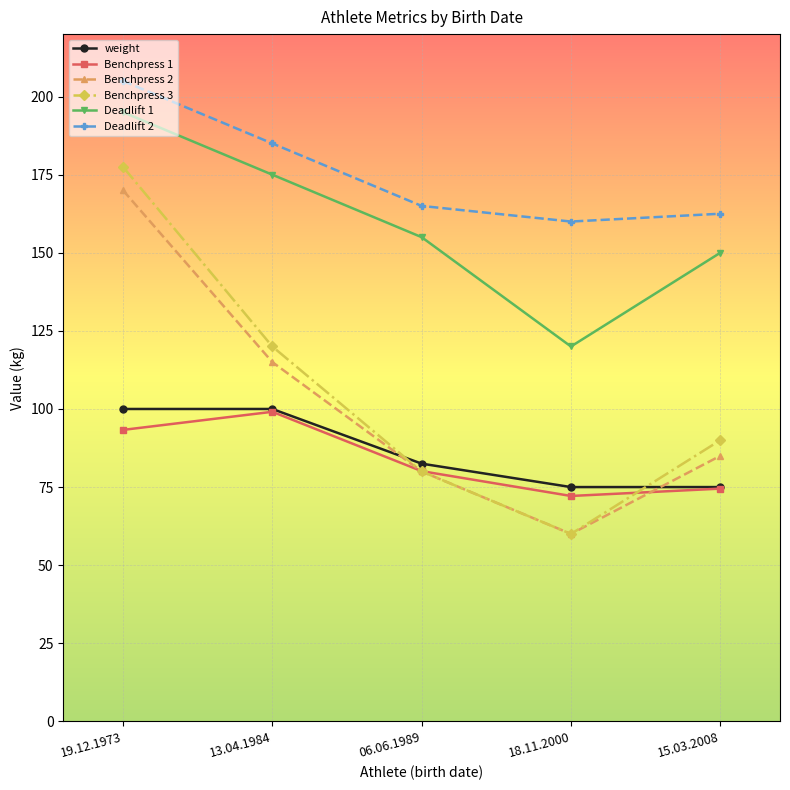

Reading left to right, extract all data points from this chart.

weight: 19.12.1973=100.0	13.04.1984=100.0	06.06.1989=82.5	18.11.2000=75.0	15.03.2008=75.0
Benchpress 1: 19.12.1973=93.3	13.04.1984=99.1	06.06.1989=80.1	18.11.2000=72.2	15.03.2008=74.5
Benchpress 2: 19.12.1973=170.0	13.04.1984=115.0	06.06.1989=80.0	18.11.2000=60.0	15.03.2008=85.0
Benchpress 3: 19.12.1973=177.5	13.04.1984=120.0	06.06.1989=80.0	18.11.2000=60.0	15.03.2008=90.0
Deadlift 1: 19.12.1973=195.0	13.04.1984=175.0	06.06.1989=155.0	18.11.2000=120.0	15.03.2008=150.0
Deadlift 2: 19.12.1973=205.0	13.04.1984=185.0	06.06.1989=165.0	18.11.2000=160.0	15.03.2008=162.5